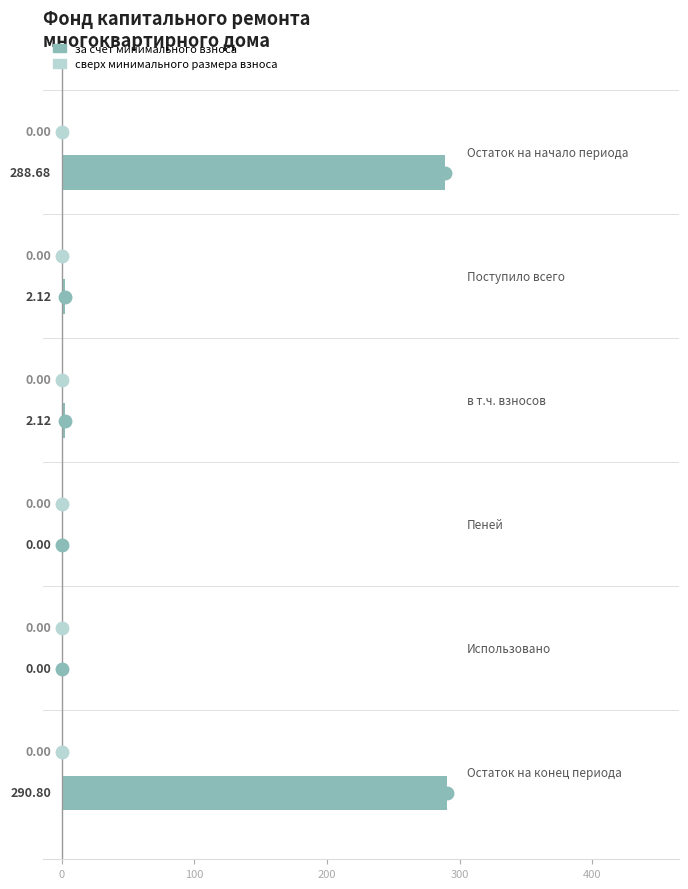

What is the sum of all values?

583.7